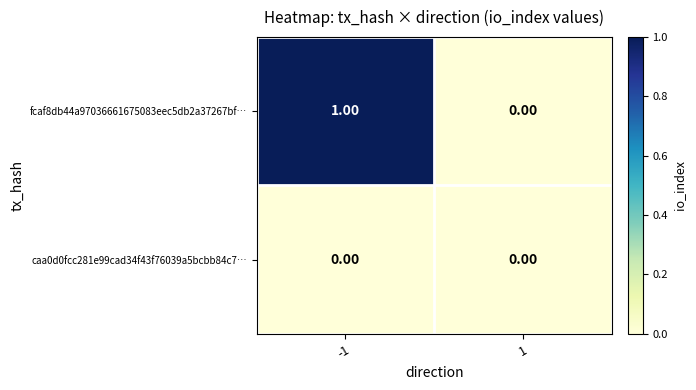

Between -1 and 1, which series saw the biggest shift?

fcaf8db44a97036661675083eec5db2a37267bf…